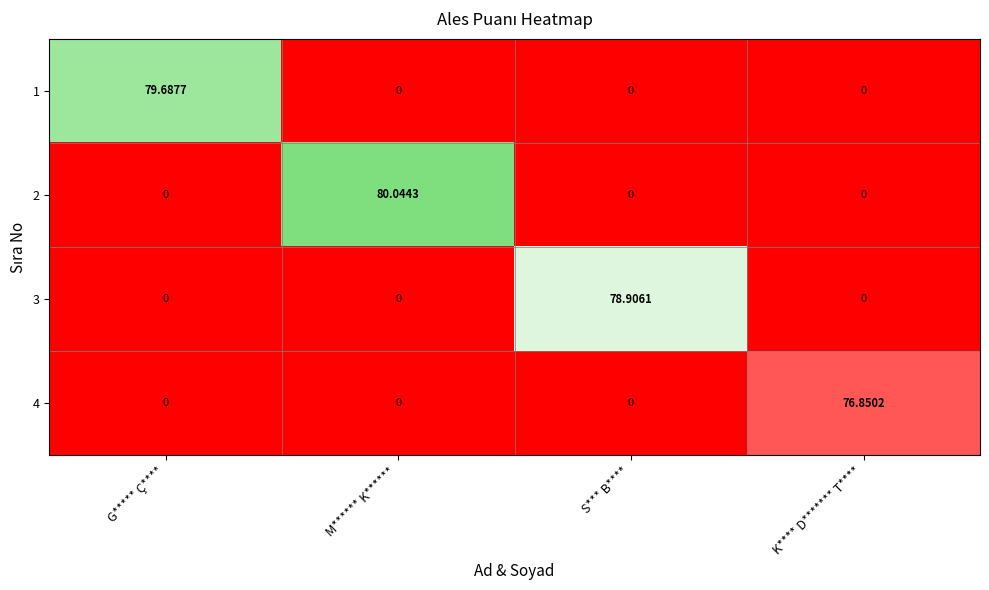

At which category is the sum across all series the highest?

M****** K******